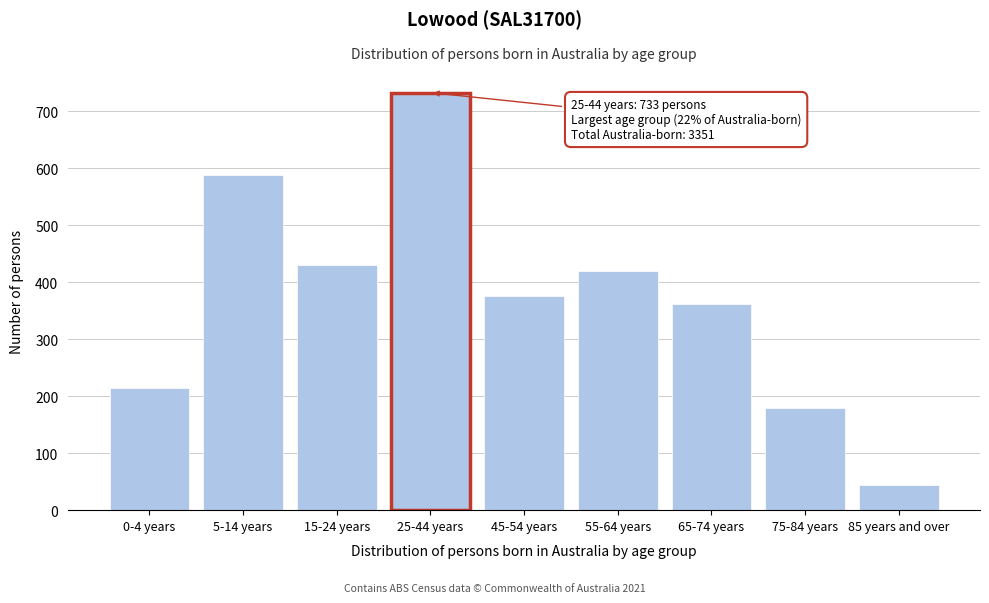

Reading right to left, what are all the values shown in this chart?

45	180	362	420	376	733	431	589	215